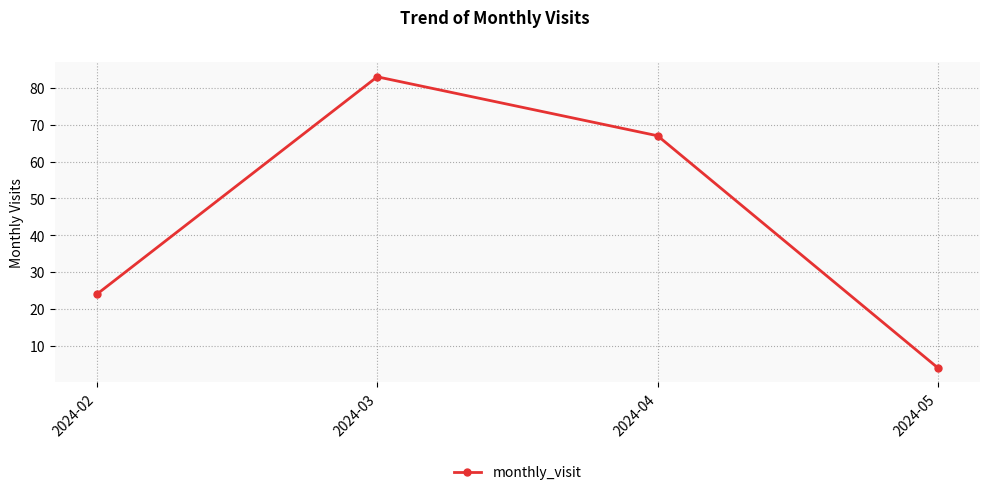

Between 2024-02 and 2024-03, which is larger?

2024-03